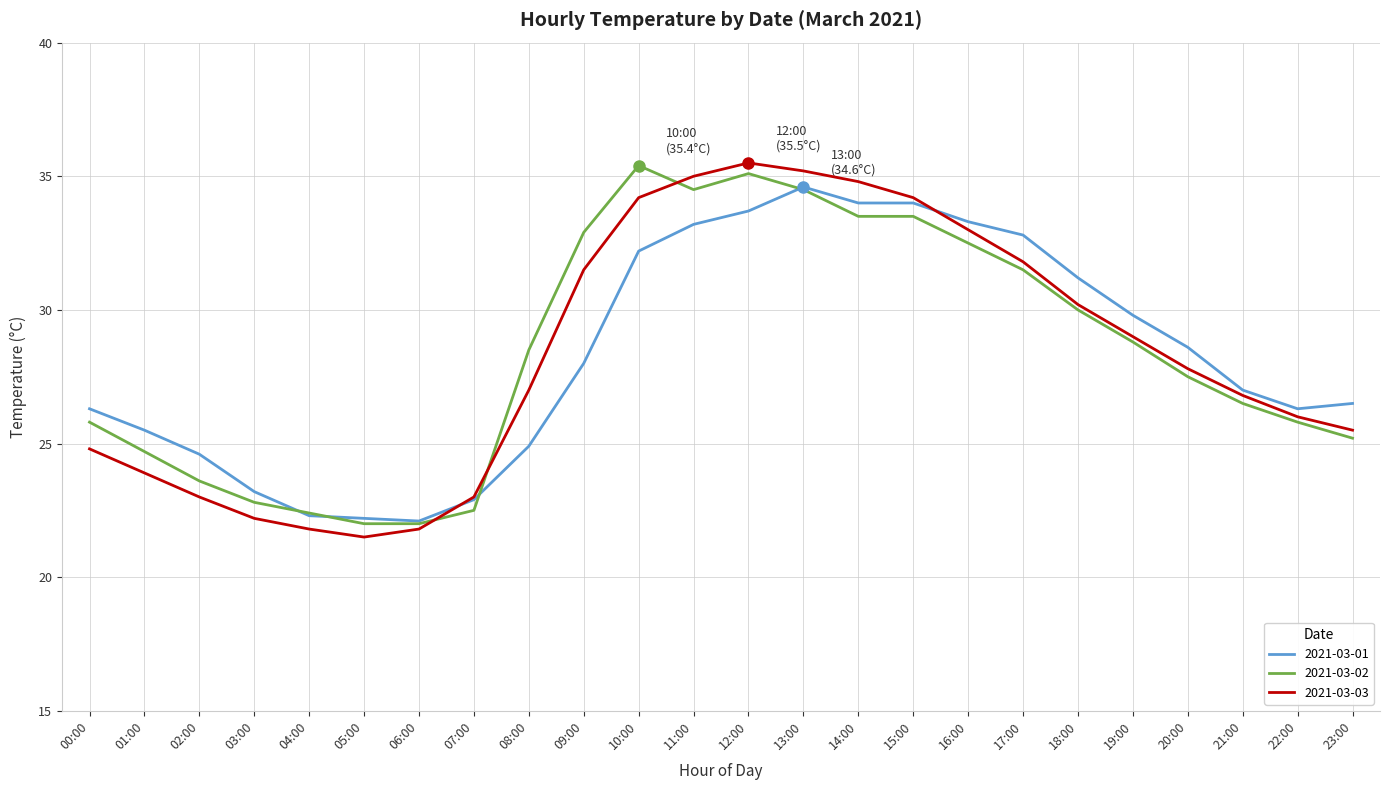

At which label does 2021-03-02 reach its peak?

10:00